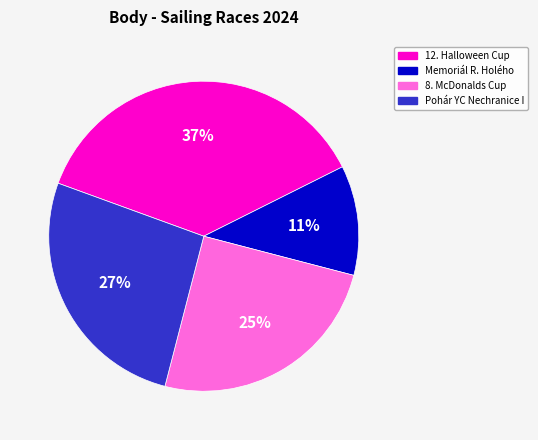

How many segments does this pie chart have?

4